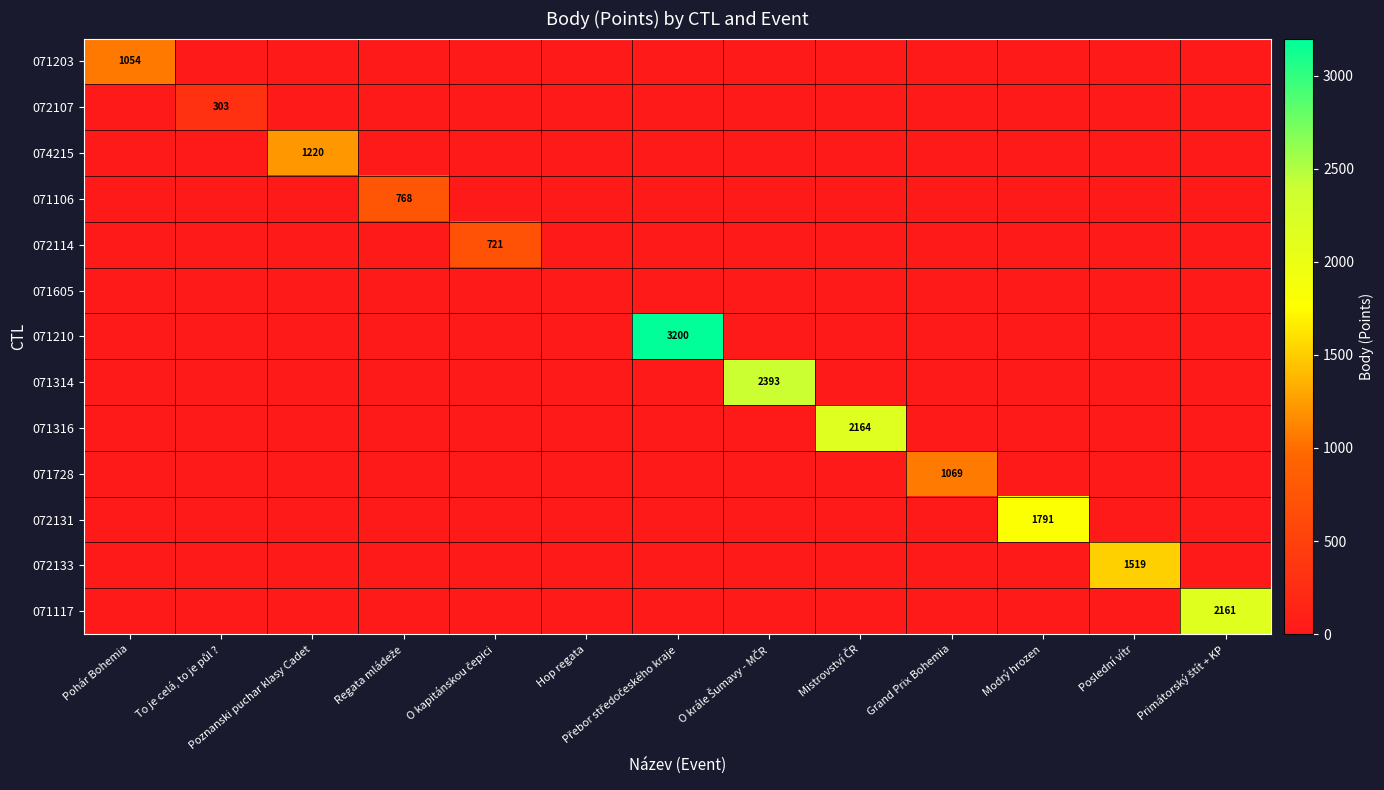

Which series has the largest total across all categories?

071210